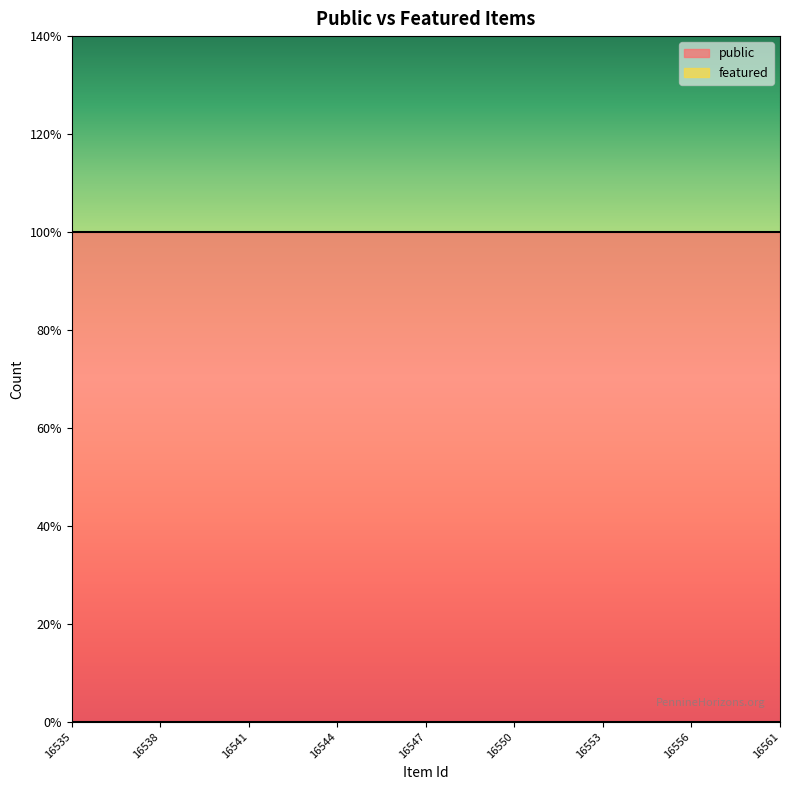

What is the spread (max minus min) of values at 16535?

1